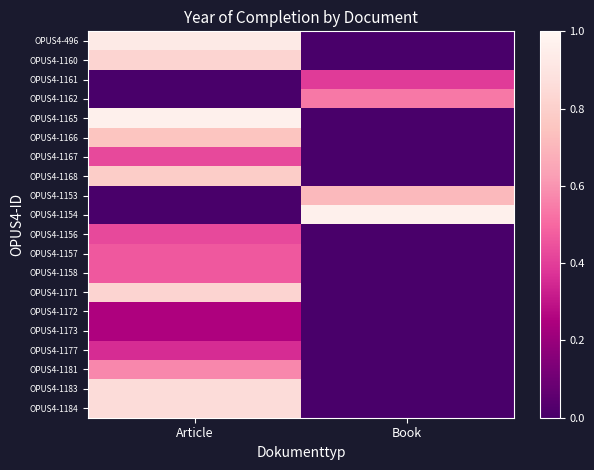

What is the total value across all series at Book?

2.6